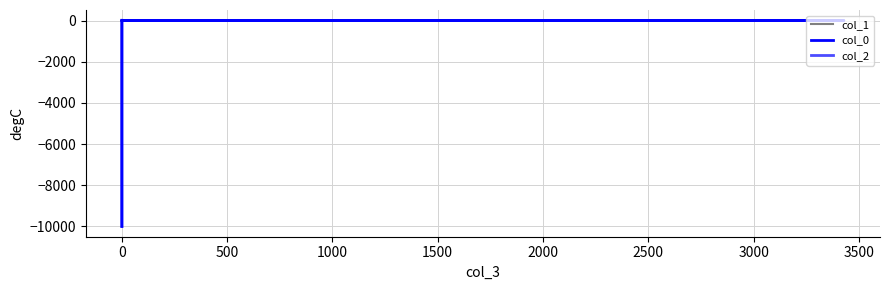

Reading left to right, extract all data points from this chart.

col_1: -0.8	-0.2	0.2	0.8	1.2	1.8	2.2	2.8	3.2	3.8	4.2	4.8	5.2	5.8	6.2	6.8	7.2	7.8	8.2	8.8	9.2	9.8	10.2
col_0: -9999.0	-0.5	0.0	0.5	1.0	1.5	2.0	2.5	3.0	3.5	4.0	4.5	5.0	5.5	6.0	6.5	7.0	7.5	8.0	8.5	9.0	9.5	10.0
col_2: -0.5	0.0	0.5	1.0	1.5	2.0	2.5	3.0	3.5	4.0	4.5	5.0	5.5	6.0	6.5	7.0	7.5	8.0	8.5	9.0	9.5	10.0	-9999.0